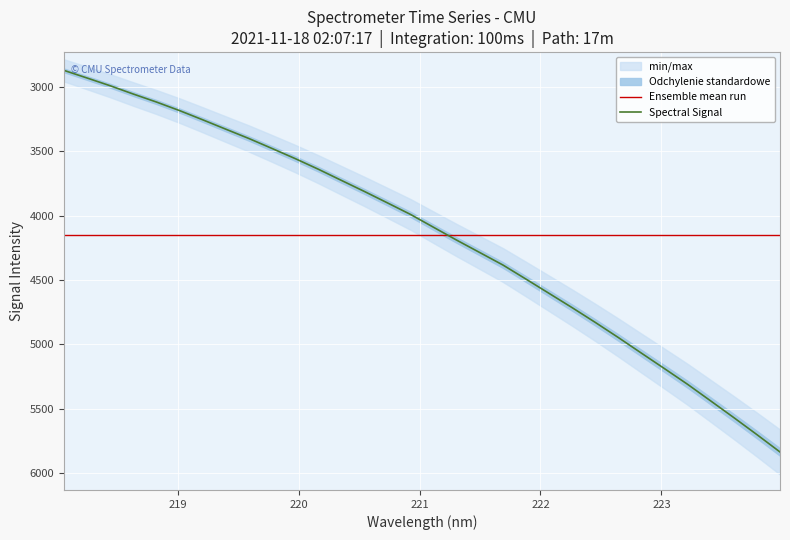

How many lines are shown in the chart?

2